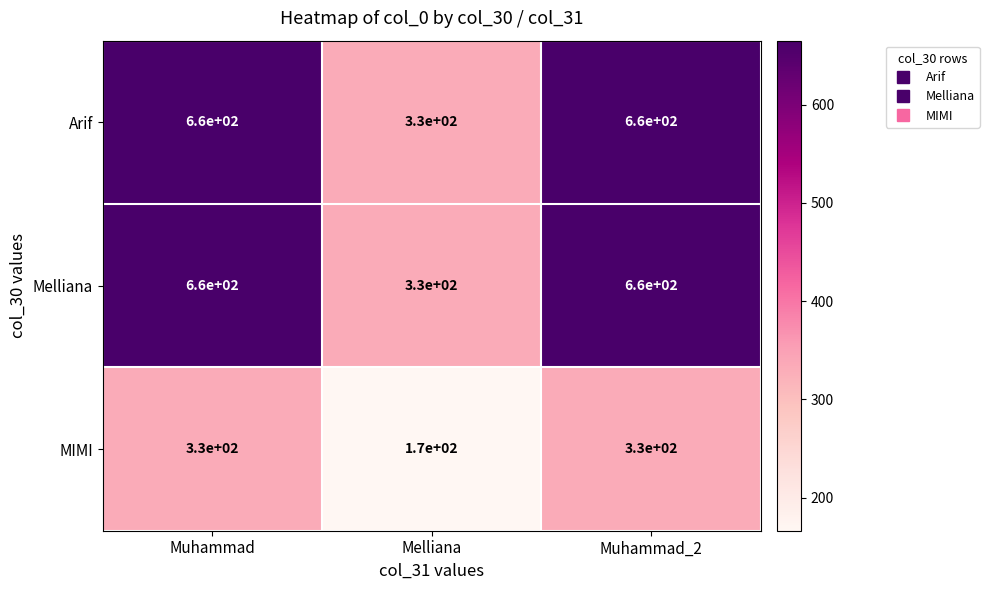

What is the total value across all series at Muhammad_2?

1650